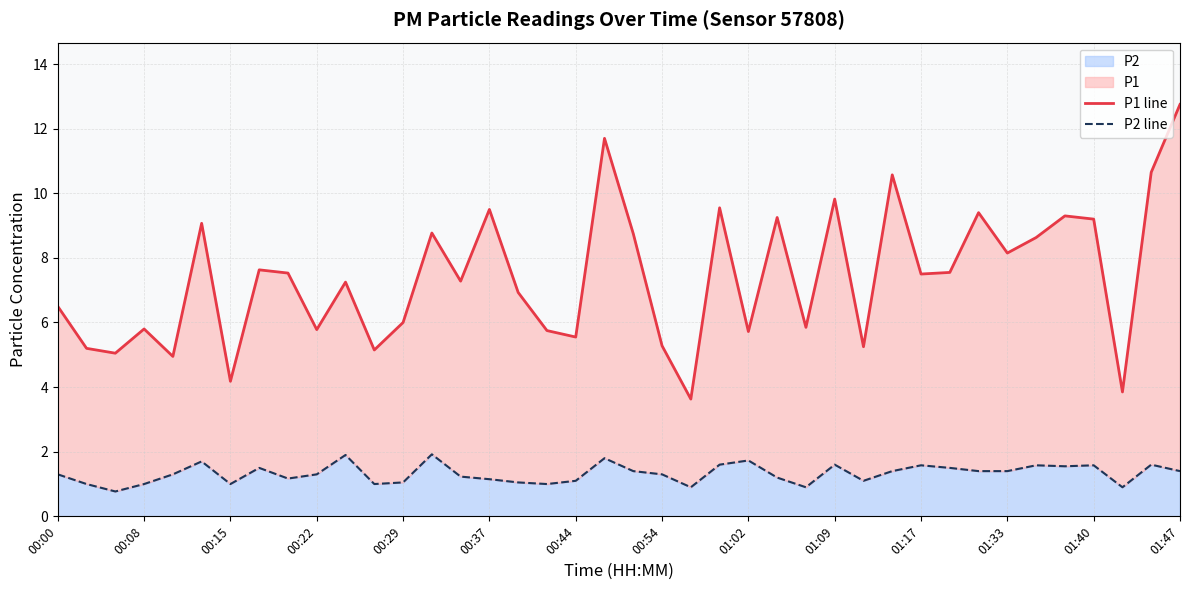

The P2 series shows 1.1 at 00:44. True or false?

True